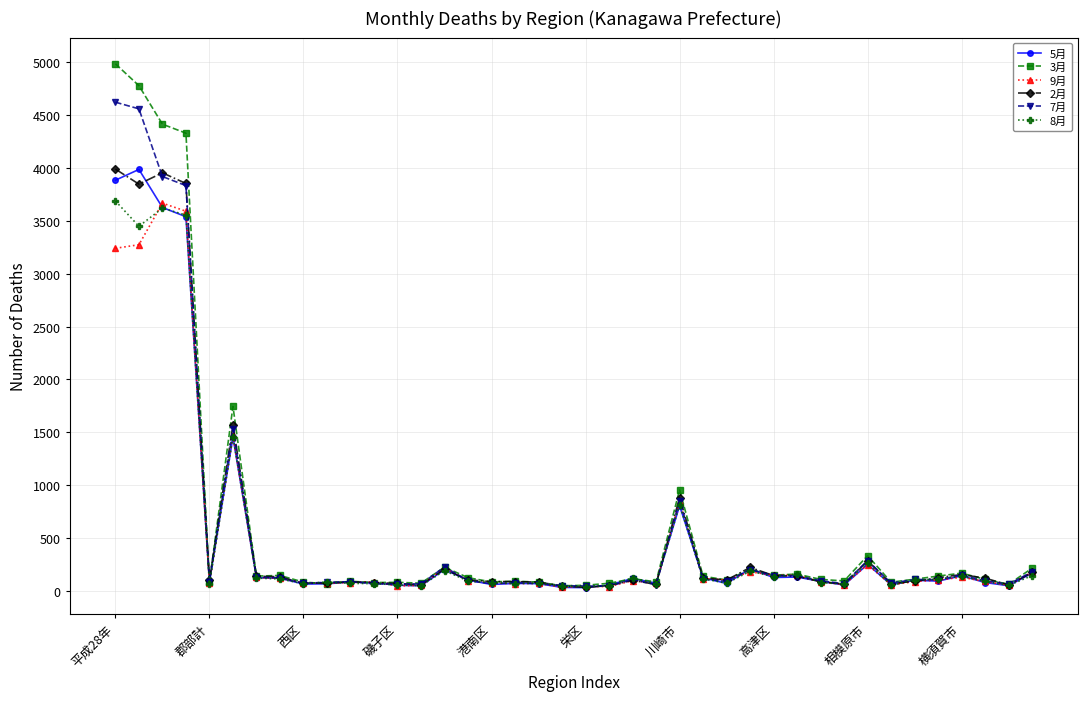

At how many categories does at least one series exceed 1960?

4